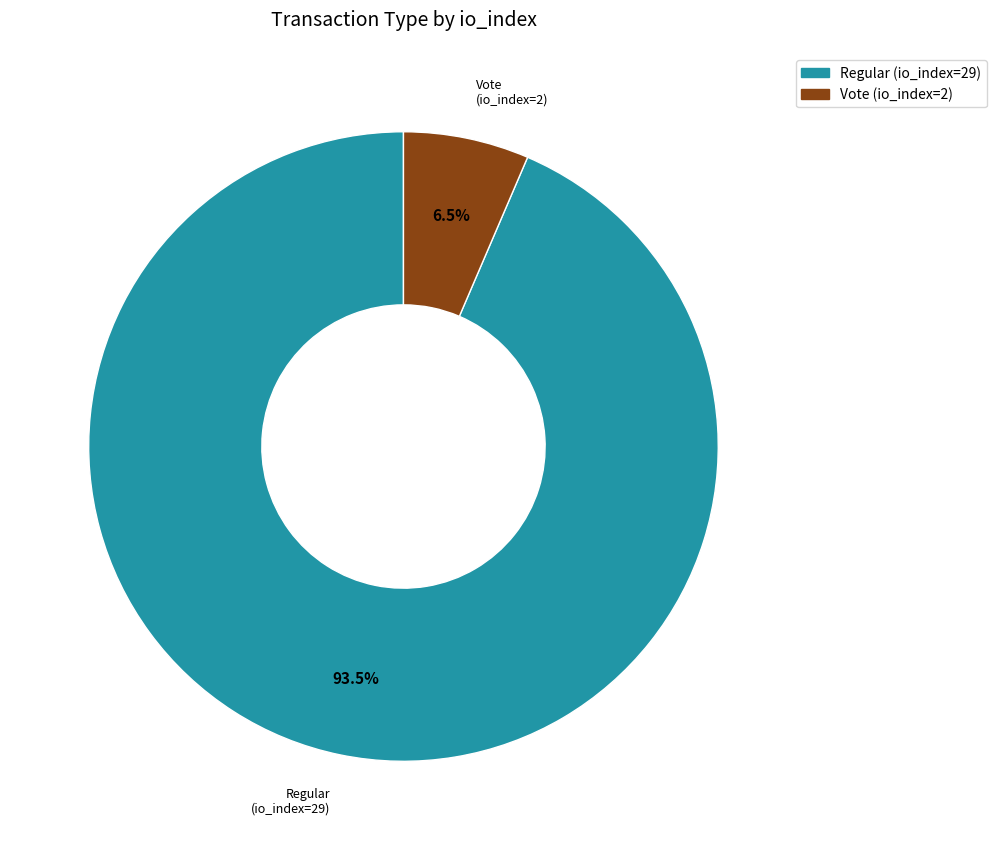

Between Vote (io_index=2) and Regular (io_index=29), which is larger?

Regular (io_index=29)